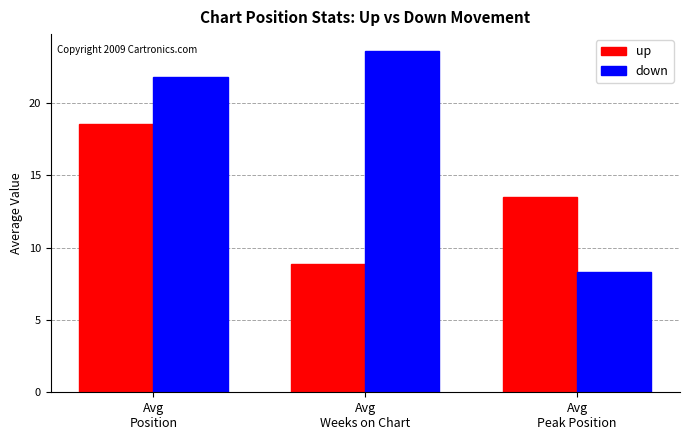

Does the chart contain stacked bars?

No